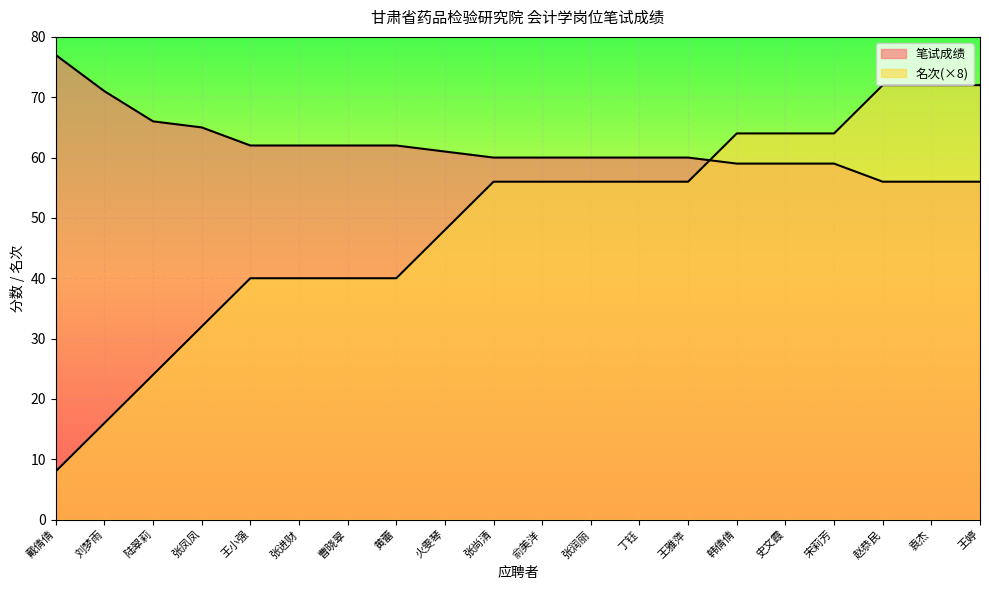

True or false: 笔试成绩 has a value of 60 at 张尚清.

True